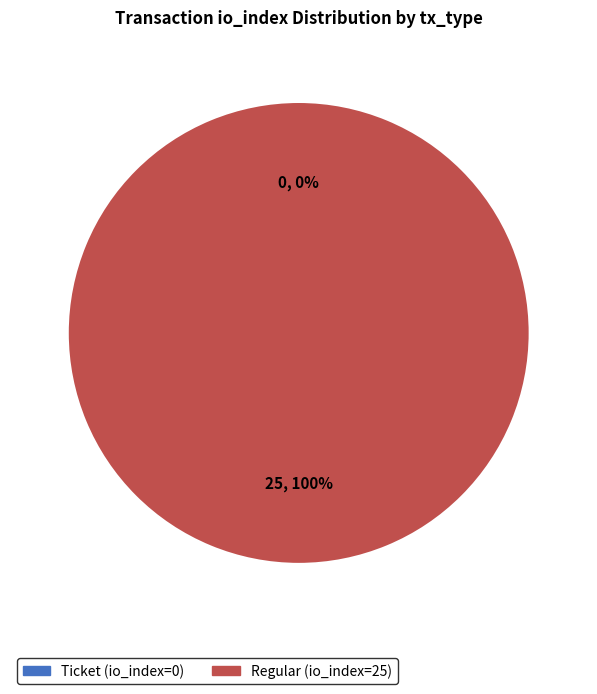

Between Regular (io_index=25) and Ticket (io_index=0), which is larger?

Regular (io_index=25)